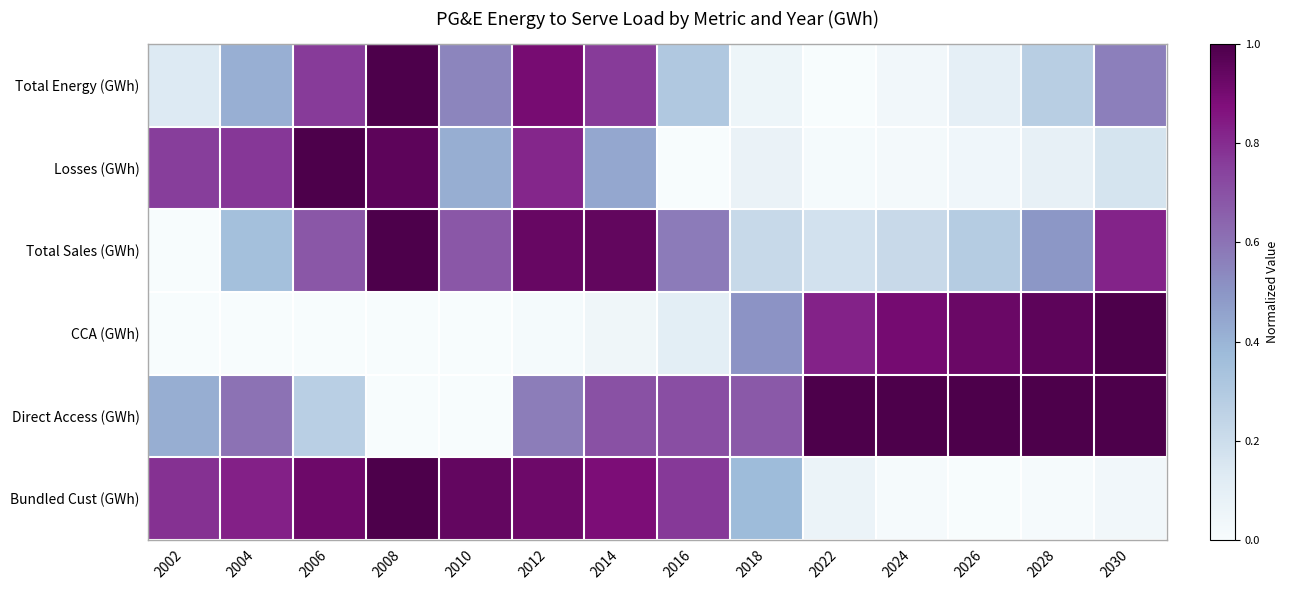

List the series in order of their peak value, lowest first.

Bundled Cust (GWh), Direct Access (GWh), CCA (GWh), Total Sales (GWh), Losses (GWh), Total Energy (GWh)